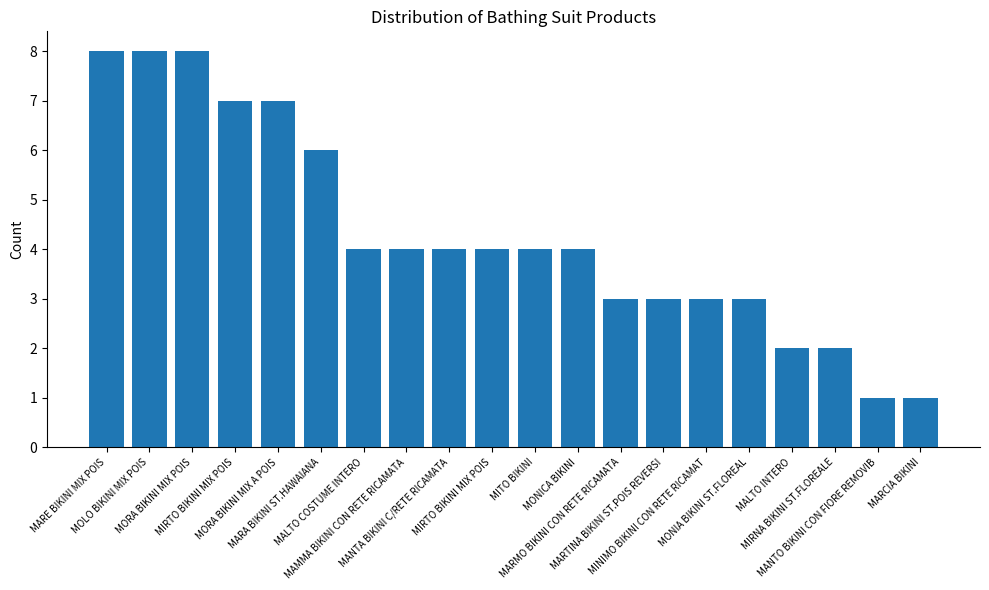

Where does the data first go above 4?

MARE BIKINI MIX POIS